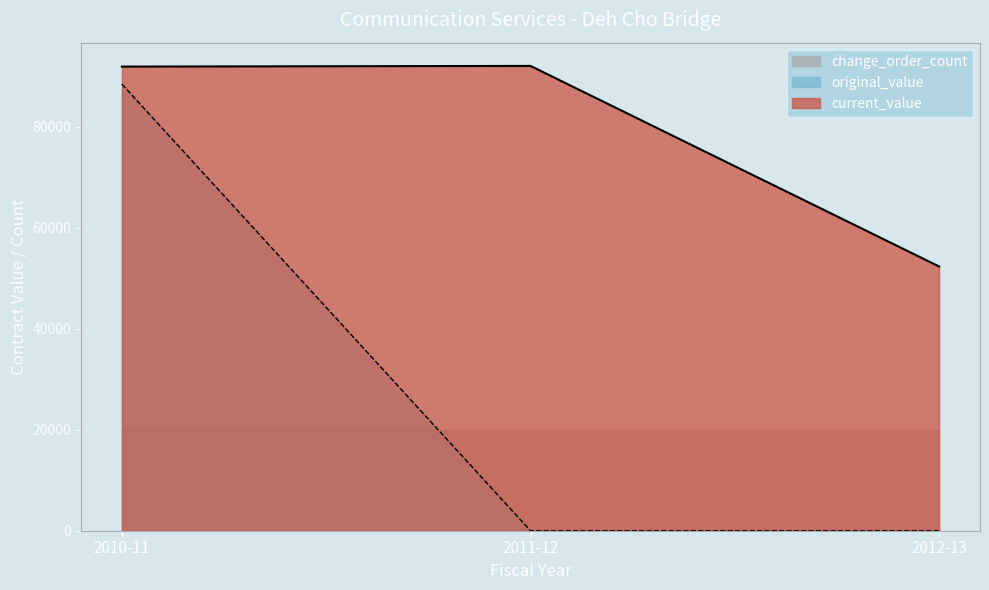

Between 2012-13 and 2011-12, which is larger?

2011-12